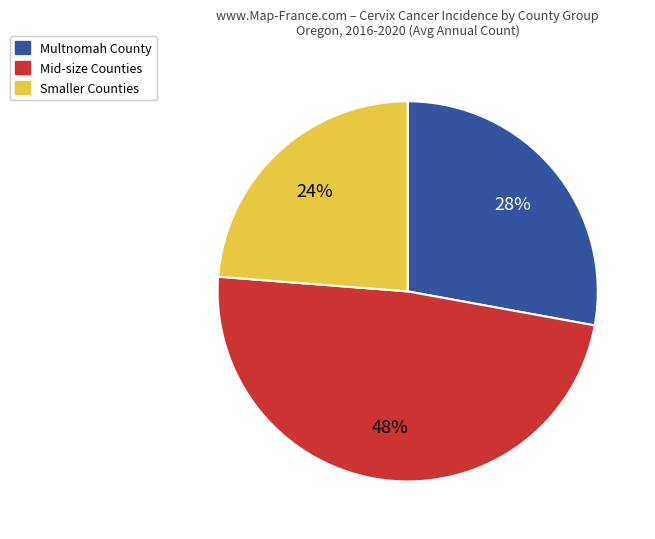

To the nearest percent, what percentage of the pie is Multnomah County?

28%